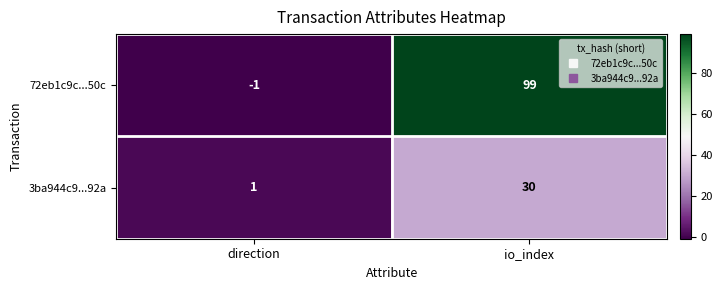

Rank the categories by 3ba944c9...92a value from highest to lowest.

io_index, direction